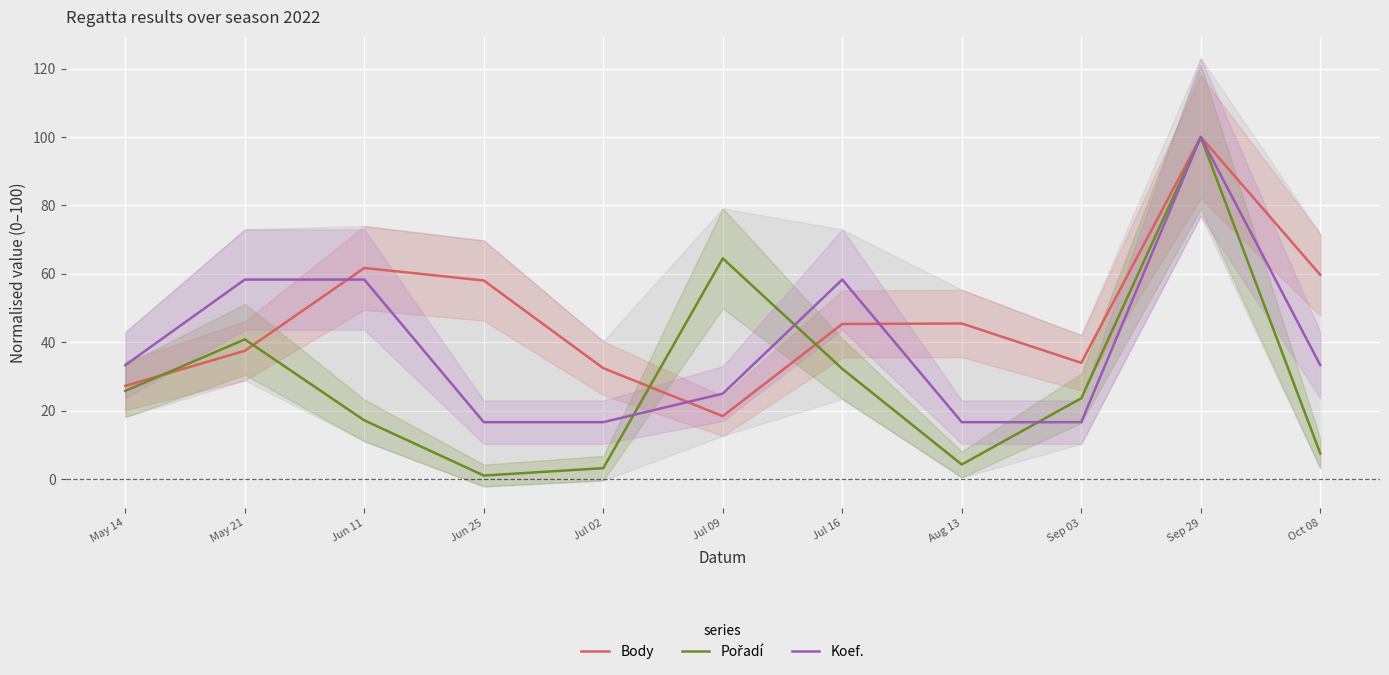

Reading left to right, extract all data points from this chart.

Body: May 14=27.3	May 21=37.5	Jun 11=61.7	Jun 25=58.1	Jul 02=32.4	Jul 09=18.4	Jul 16=45.4	Aug 13=45.5	Sep 03=34.0	Sep 29=100.0	Oct 08=59.7
Pořadí: May 14=25.8	May 21=40.9	Jun 11=17.2	Jun 25=1.1	Jul 02=3.2	Jul 09=64.5	Jul 16=32.3	Aug 13=4.3	Sep 03=23.7	Sep 29=100.0	Oct 08=7.5
Koef.: May 14=33.3	May 21=58.3	Jun 11=58.3	Jun 25=16.7	Jul 02=16.7	Jul 09=25.0	Jul 16=58.3	Aug 13=16.7	Sep 03=16.7	Sep 29=100.0	Oct 08=33.3